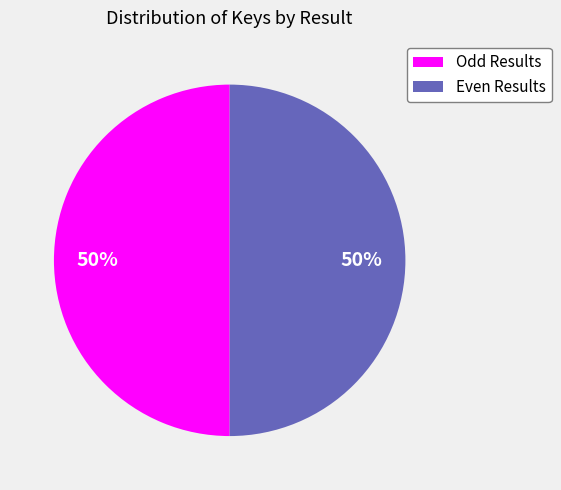

True or false: Odd Results accounts for 57% of the total.

False